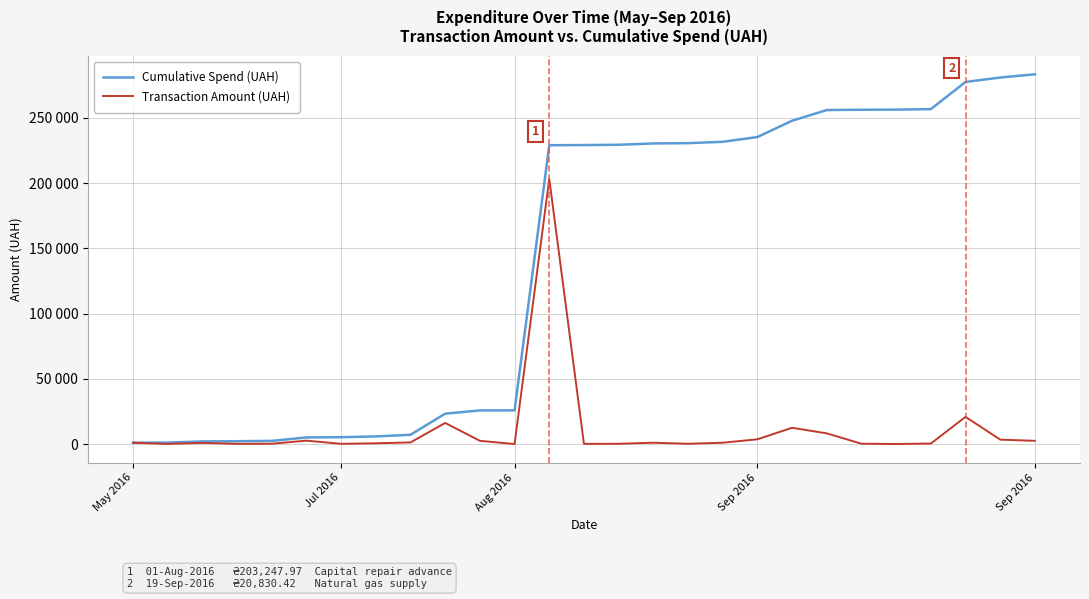

Does the chart display data point markers on the line(s)?

No